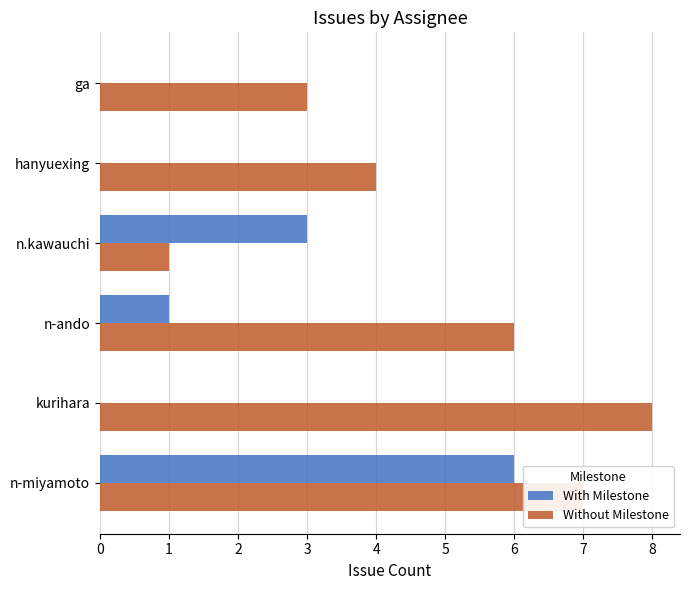

What is the maximum value shown in the chart?

8